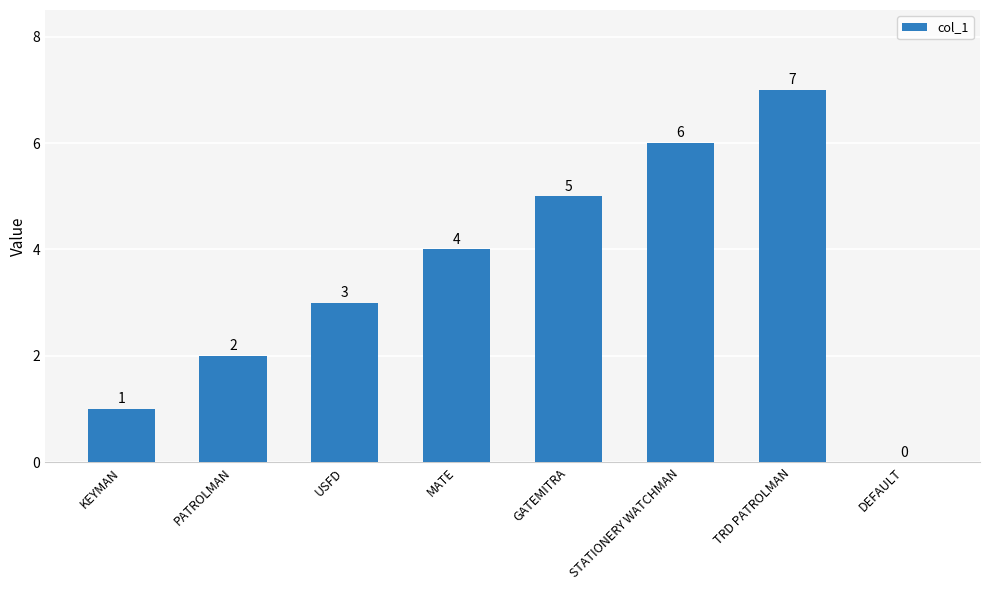

Reading right to left, what are all the values shown in this chart?

0	7	6	5	4	3	2	1